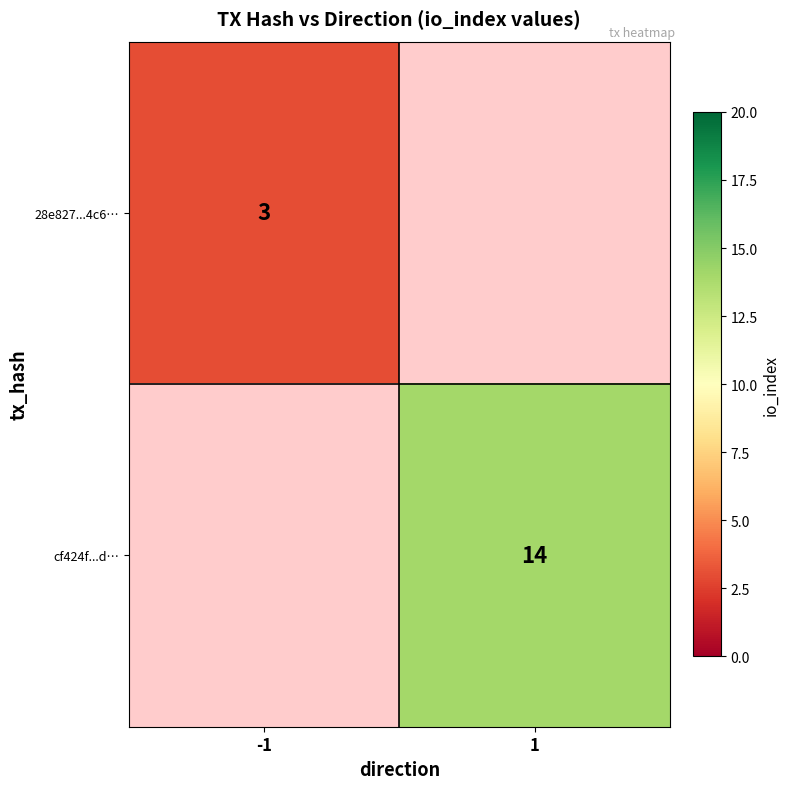

The value of cf424f...d… at 1 is 5. True or false?

False